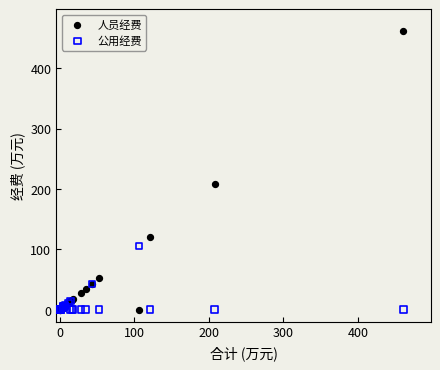

What is the X range (max minus min) for the scatter plot?

461.0